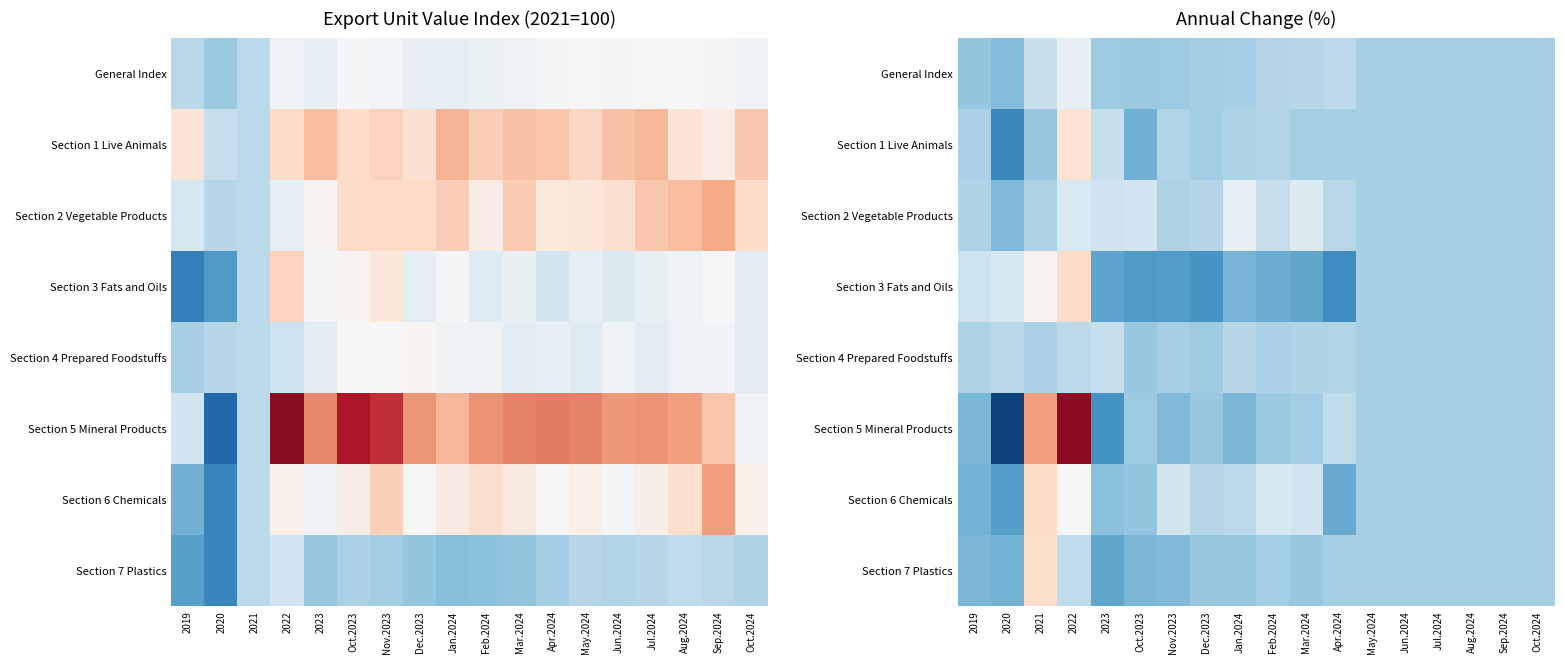

How many values in Section 5 Mineral Products are below zero?

9